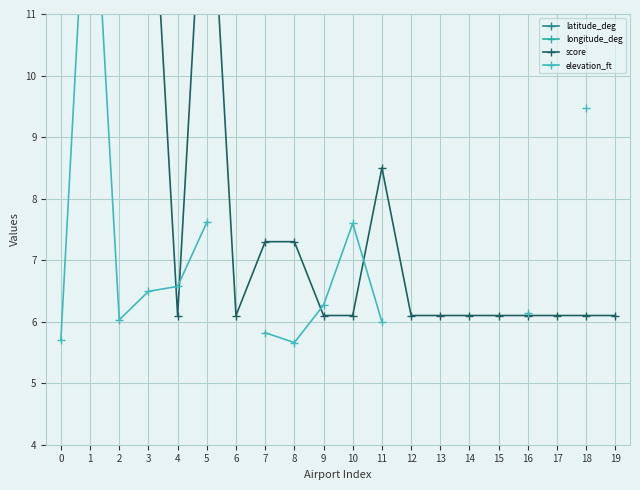

Count the longitude_deg values in the range 14 to 15.

20